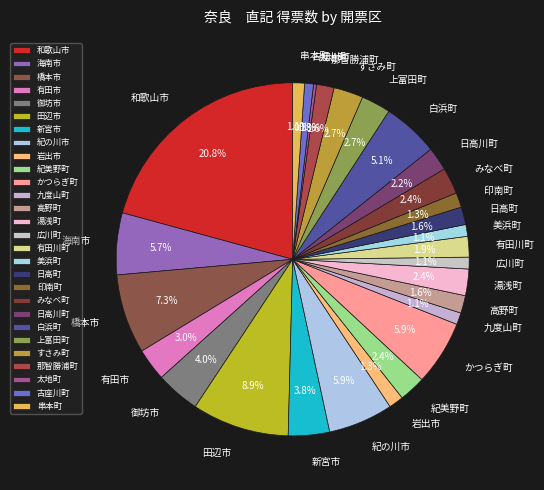

Is 広川町 the majority of the pie?

No